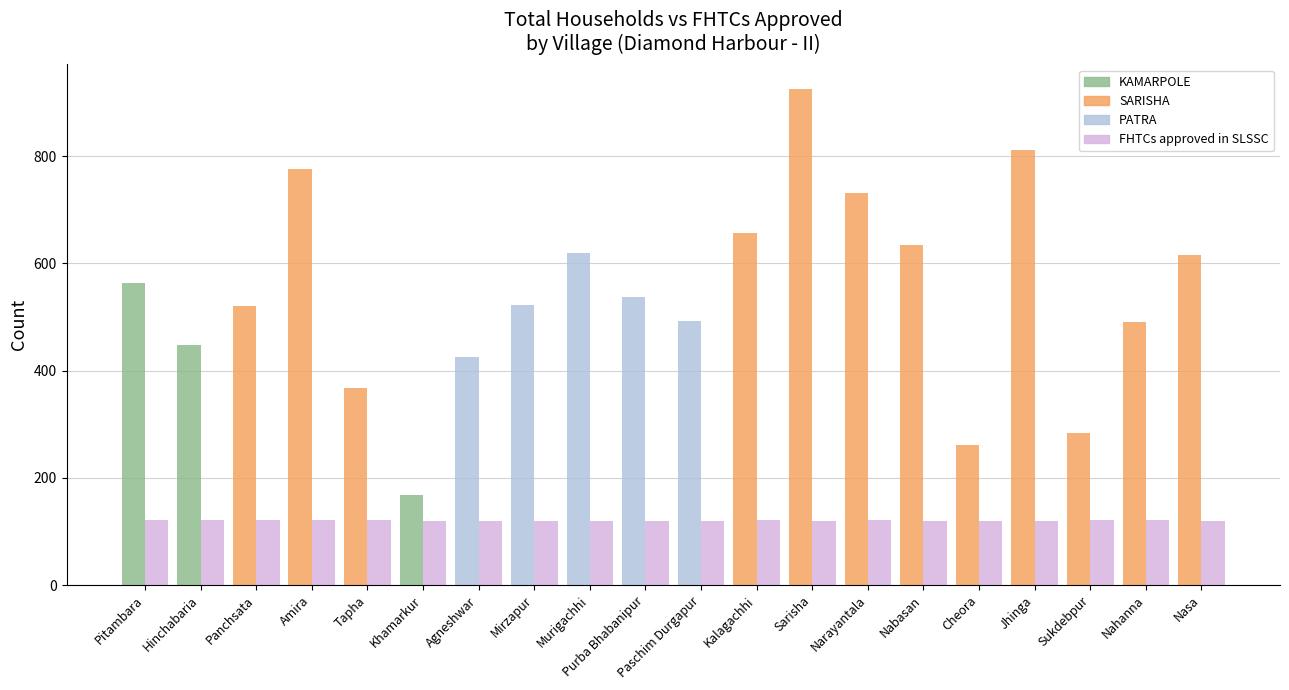

What is the difference between the highest and lowest values at Nahanna?

370